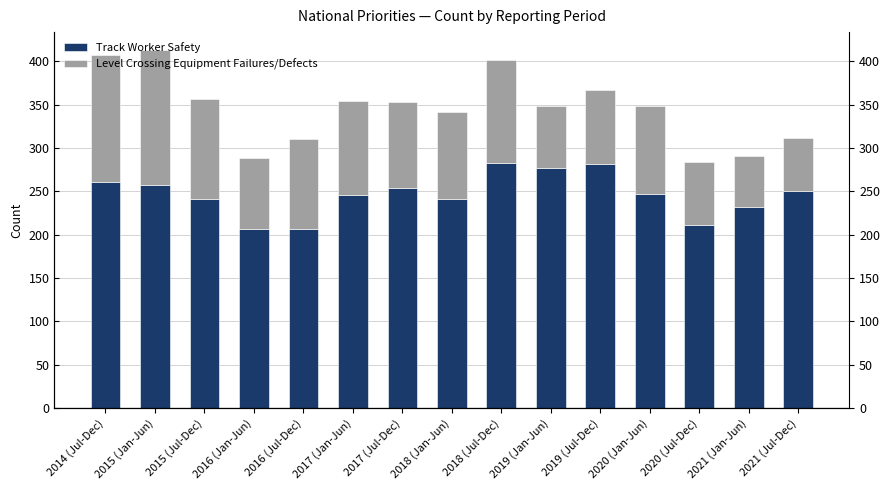

What is the difference between the maximum and second lowest values in the Track Worker Safety series?

76